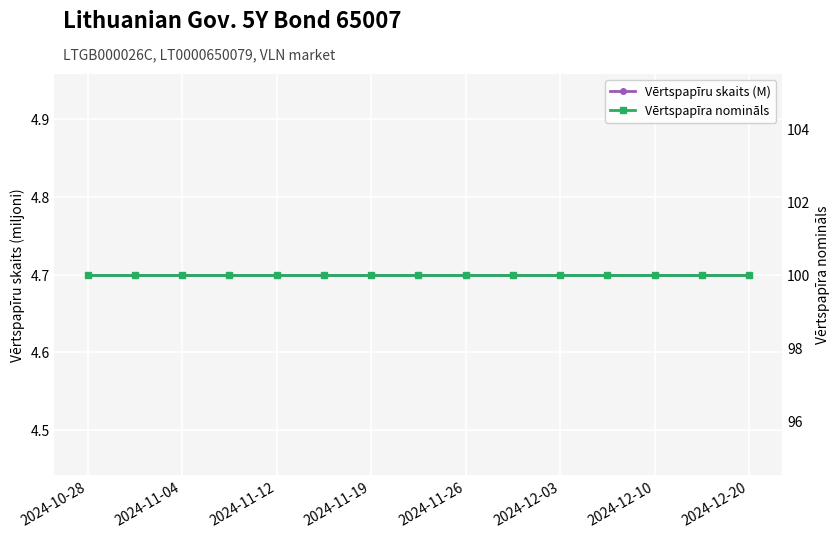

Between 2024-11-19 and 10, which series saw the biggest shift?

Vērtspapīru skaits (M)